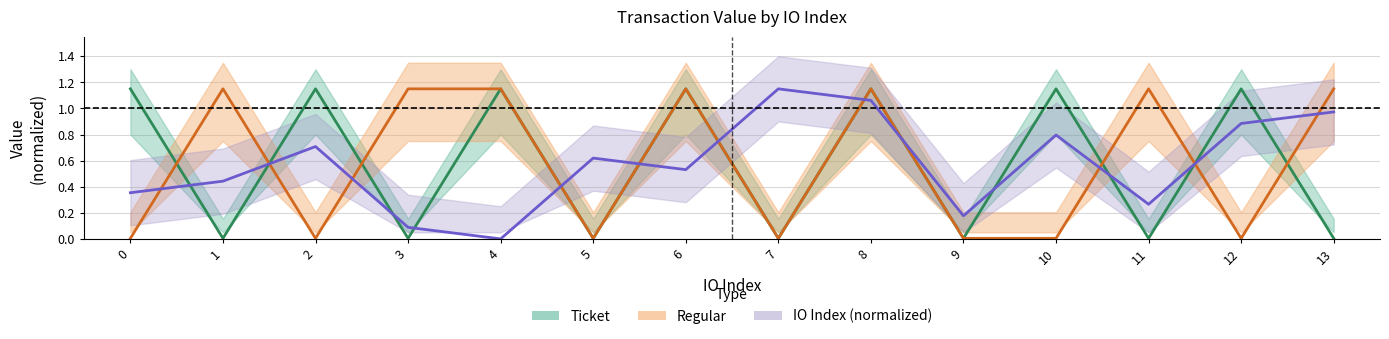

True or false: Regular_io has more than 1 interior local peaks.

True